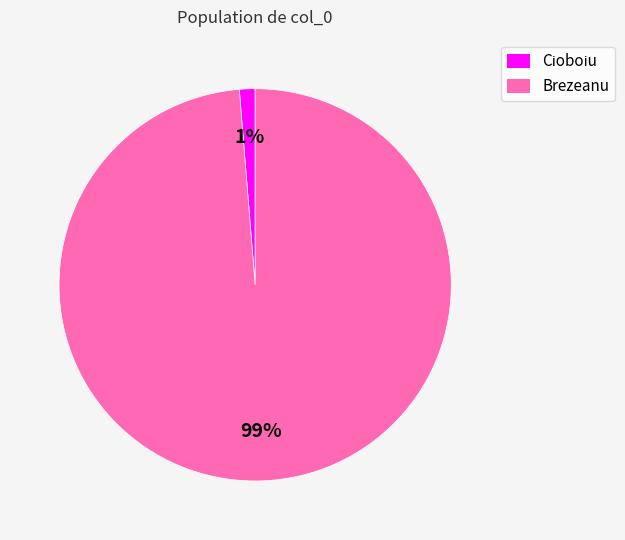

To the nearest percent, what is the average slice percentage?

50%